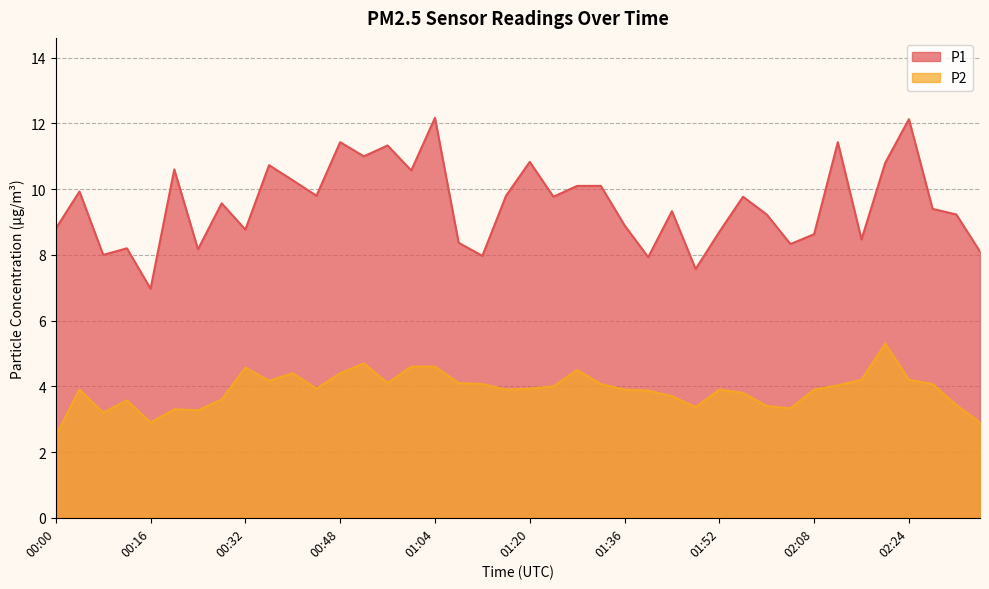

What is the total value across all series at 01:04?

16.8